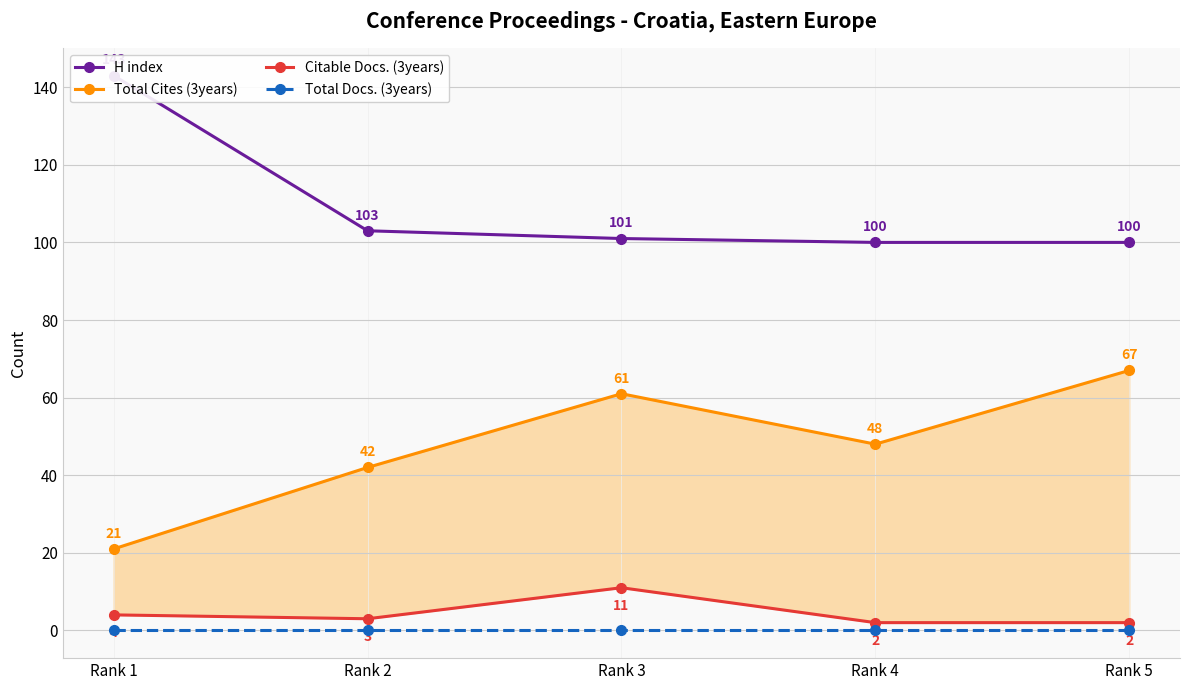

How many data points in Citable Docs. (3years) are less than 3?

2